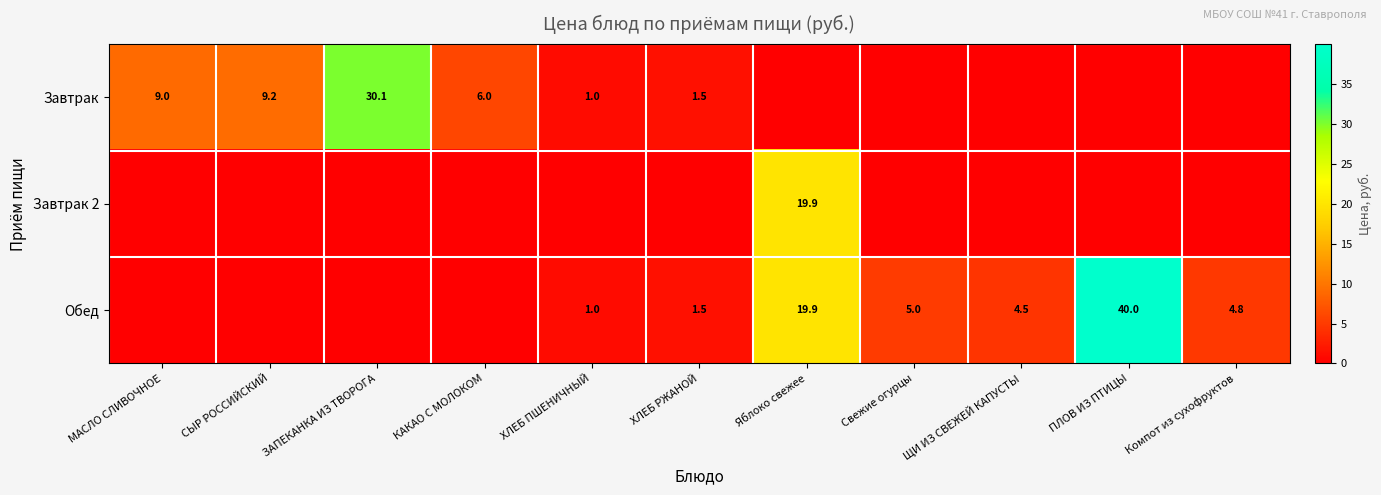

Count the number of categories in the chart.

11